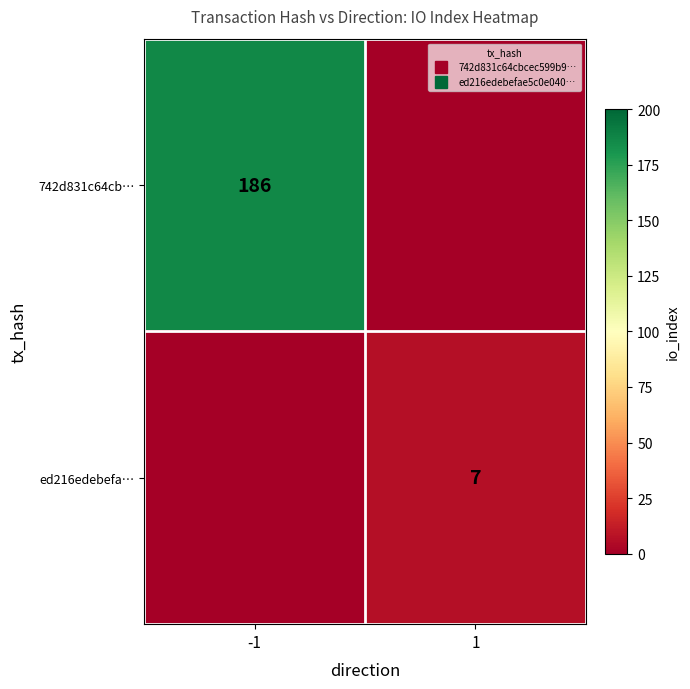

At which category does the chart reach its minimum across all series?

1